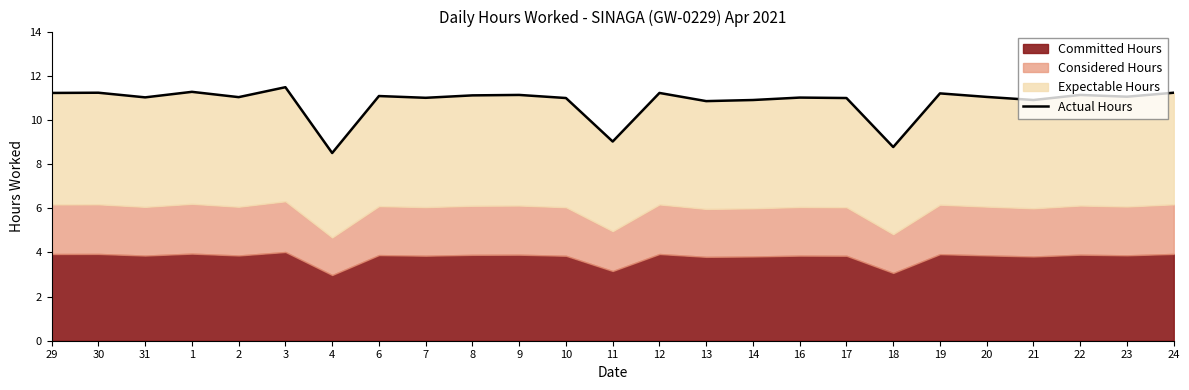

The chart shows a value of 8.5 at 4. True or false?

True